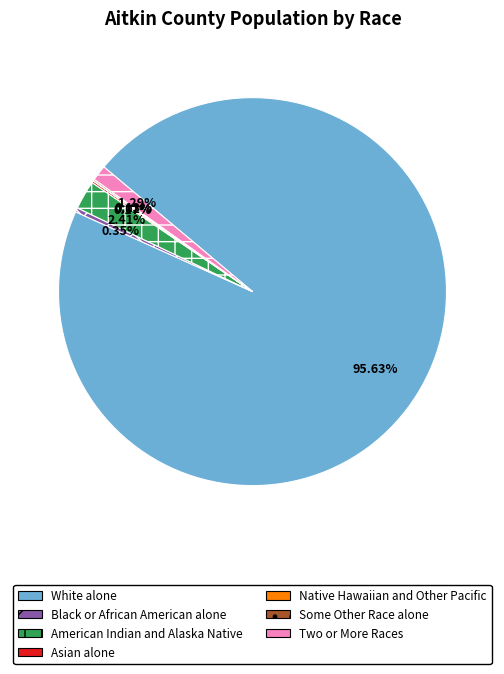

Which slice is the largest?

White alone